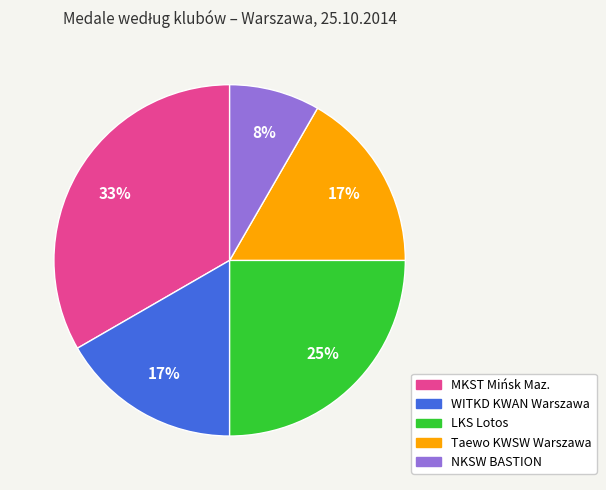

To the nearest percent, what is the average slice percentage?

20%